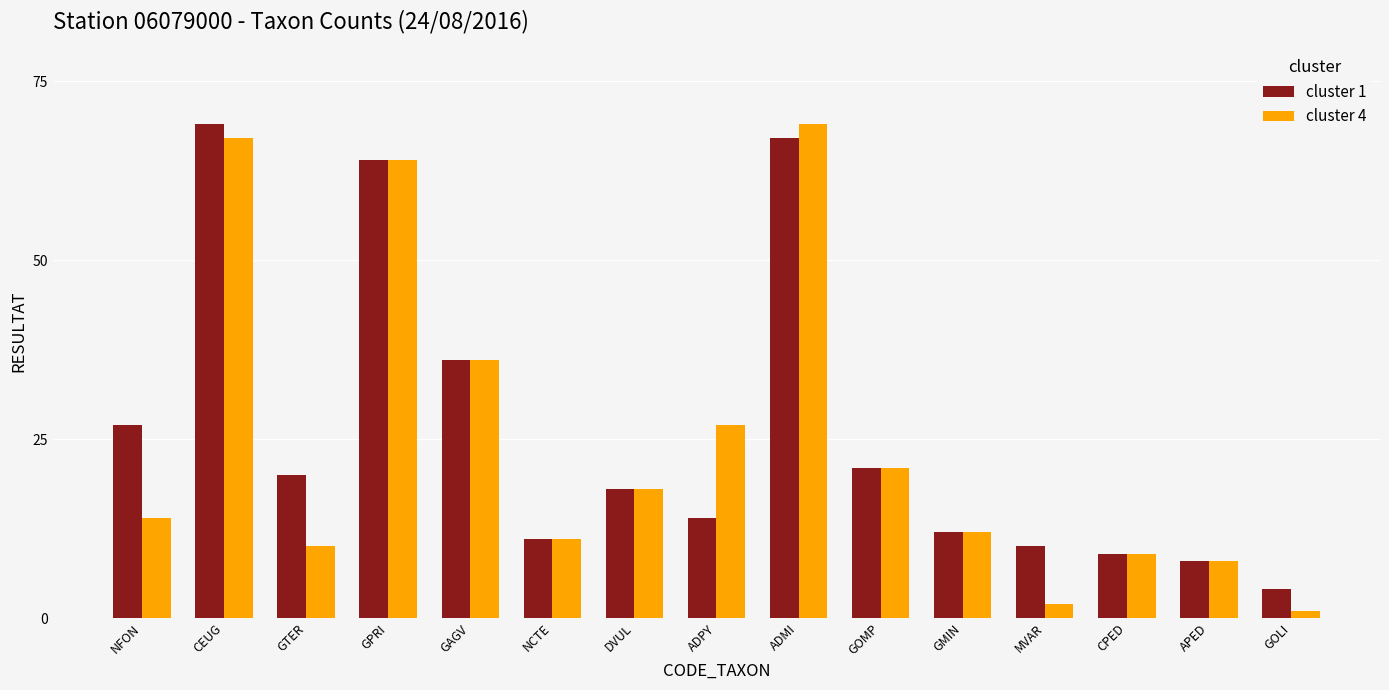

What is the difference between the maximum and second lowest values in the cluster 1 series?

61